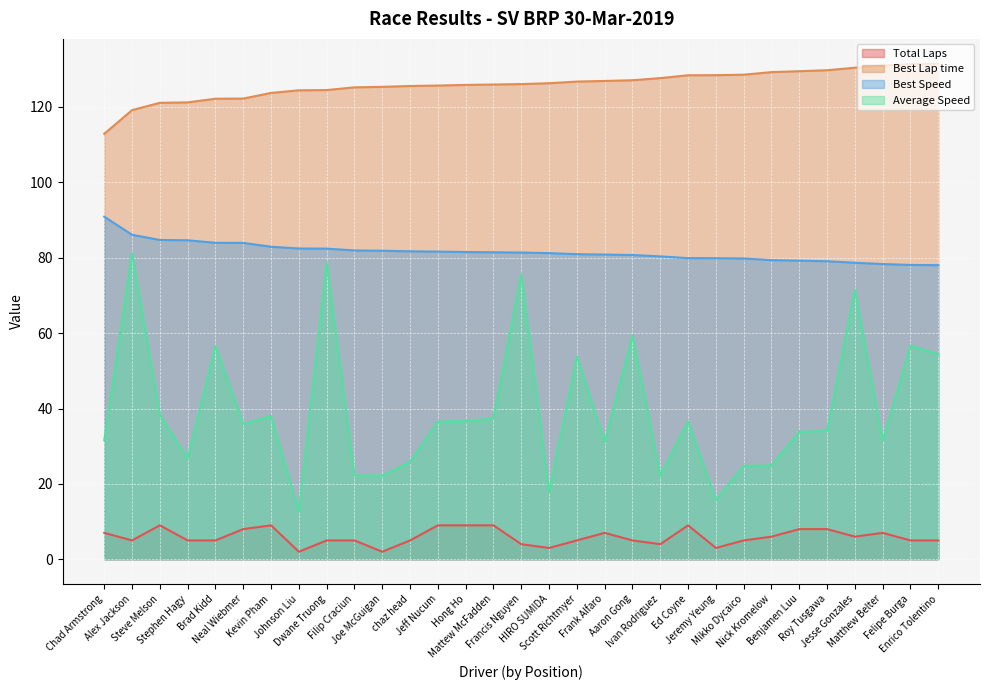

What position from the right is chaz head?

20